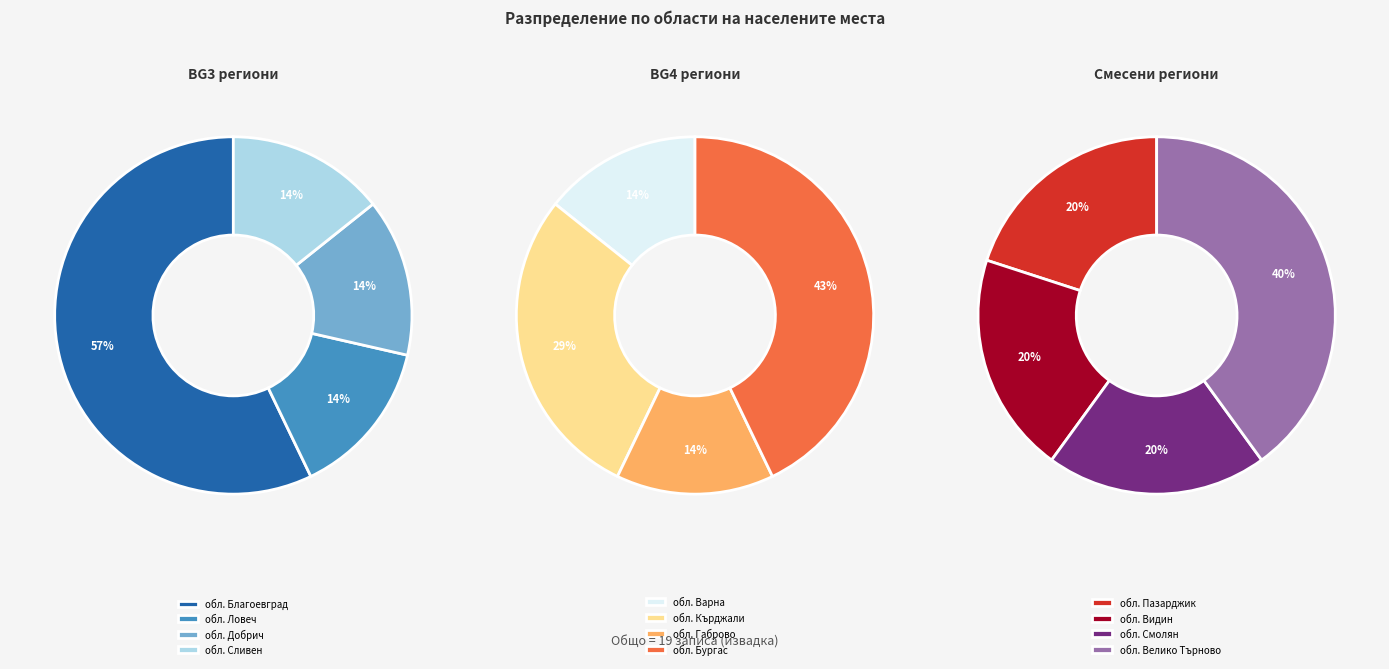

Which category has the biggest portion of the pie?

обл. Благоевград